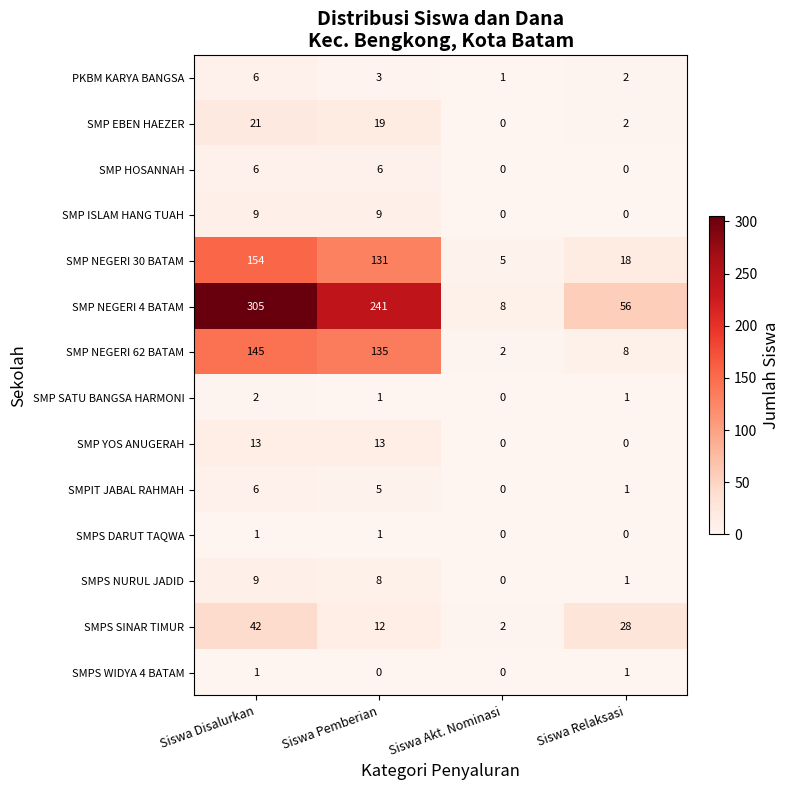

Is it true that SMP NEGERI 62 BATAM equals 2 at Siswa Akt. Nominasi?

True